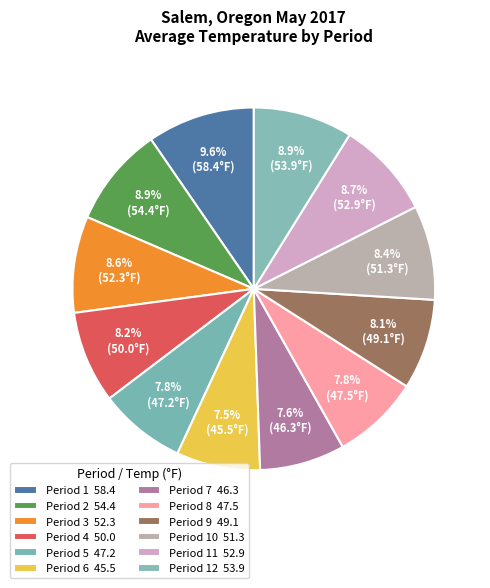

Is there any slice that represents more than half of the pie?

No